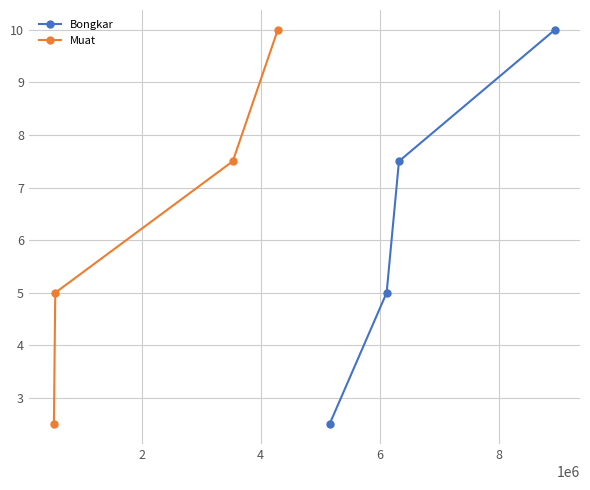

What is the value of the Bongkar point at the 1st from the left?

2.5